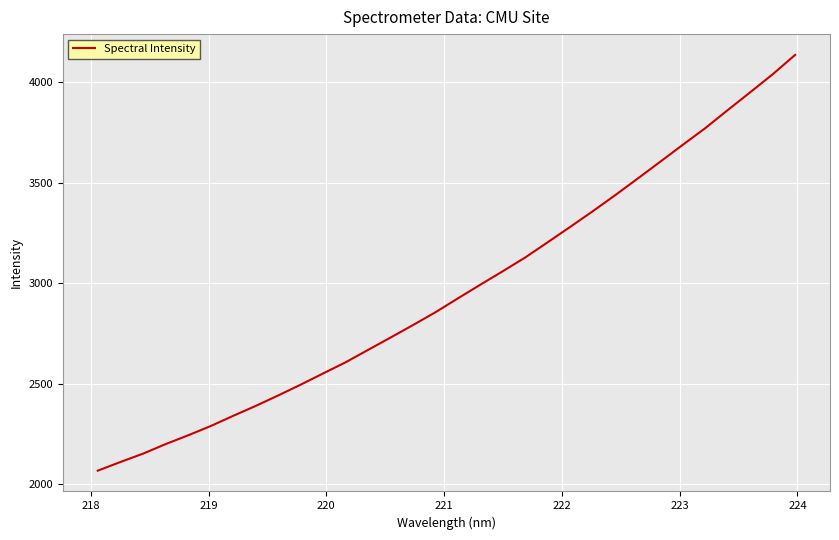

What is the smallest value displayed?

2068.5